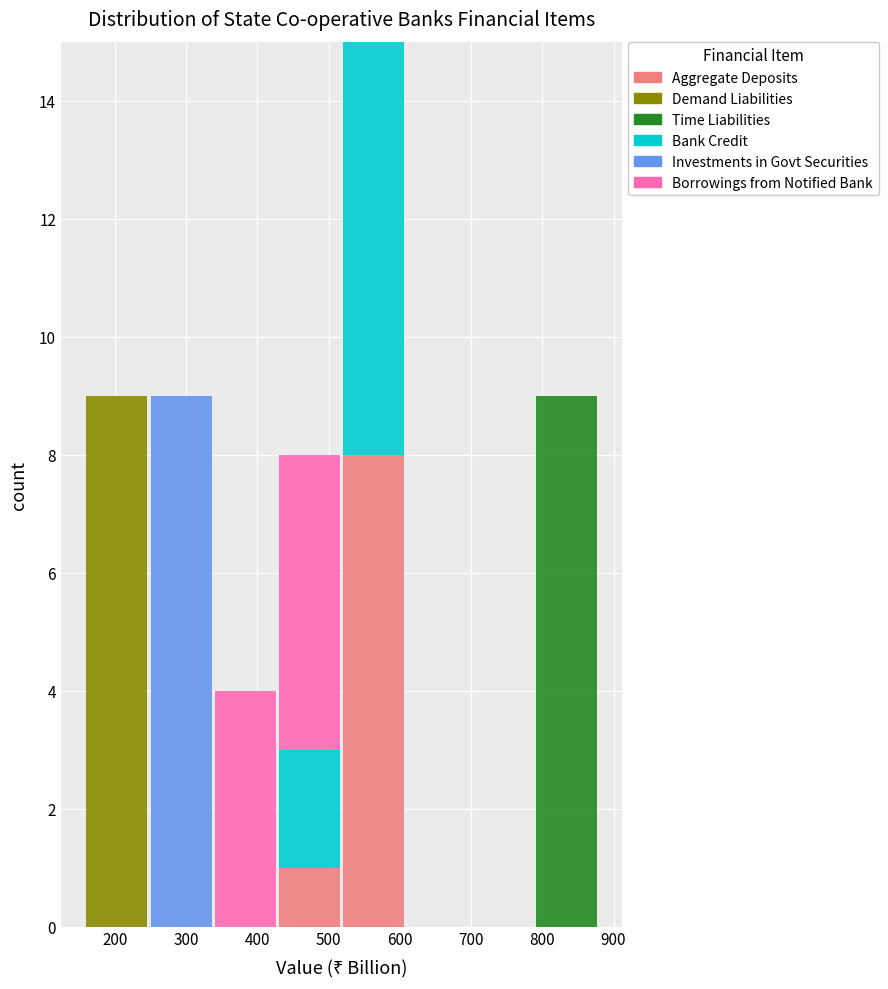

Reading left to right, list every stacked bar in this chart as the range it spans on the x-axis followed by its total height. Neither the bar edges nor the heights are printed on the chart, so give them approximately, as read against the axes.

160 to 250: 9
250 to 340: 9
340 to 430: 4
430 to 520: 8
520 to 610: 15
610 to 700: 0
700 to 790: 0
790 to 880: 9